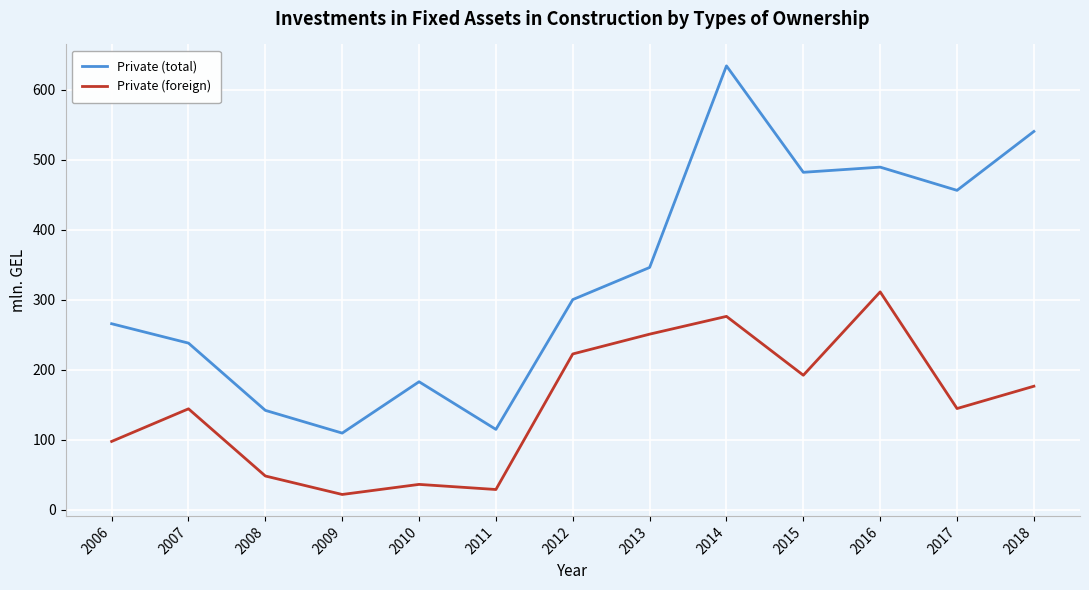

Which label corresponds to the smallest value in the chart?

2009